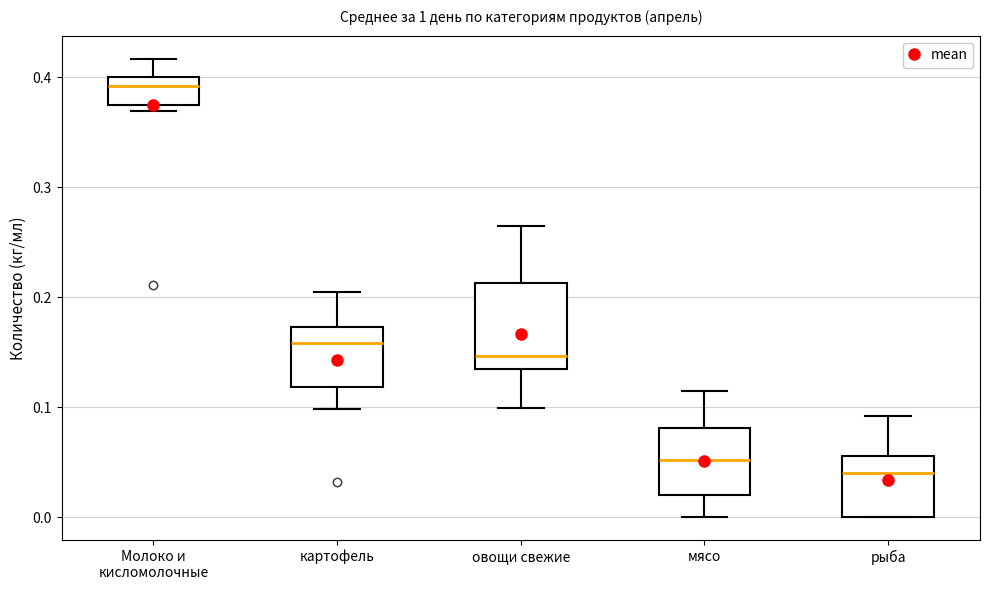

Reading left to right, transcribe this box plot: for each box, give where its median line is, the range the box spans, and where its two whiskers end, as read against the y-axis. The values are not printed on the chart, so give them approximately, as read against the axis.

Молоко и кисломолочные: median 0.39, box 0.38 to 0.40, whiskers 0.37 to 0.42
картофель: median 0.16, box 0.12 to 0.17, whiskers 0.10 to 0.21
овощи свежие: median 0.15, box 0.14 to 0.21, whiskers 0.10 to 0.27
мясо: median 0.05, box 0.02 to 0.08, whiskers 0.00 to 0.12
рыба: median 0.04, box 0.00 to 0.06, whiskers 0.00 to 0.09